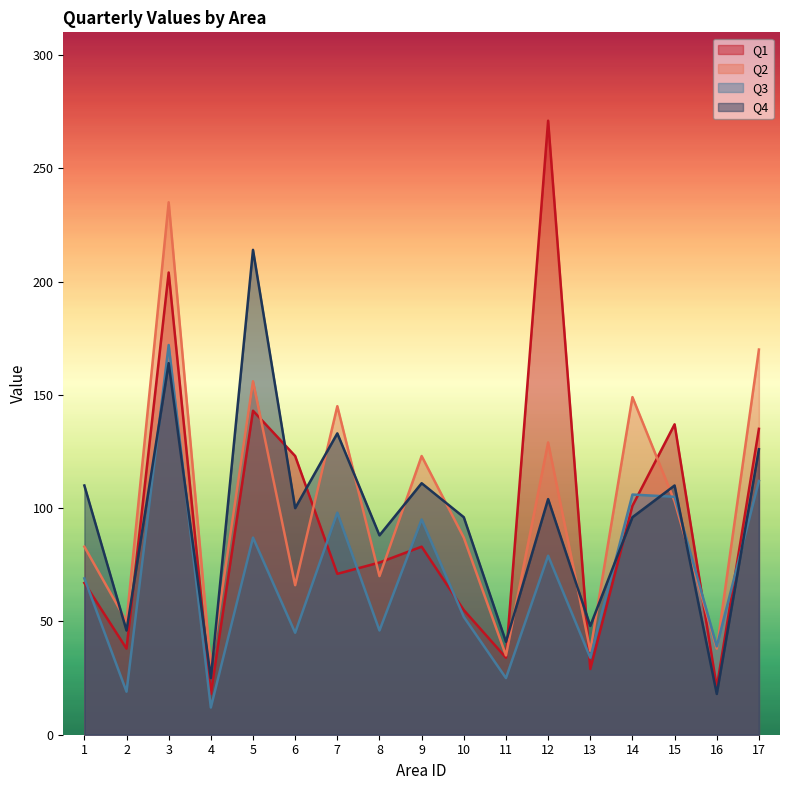

At which label does Q1 reach its peak?

12